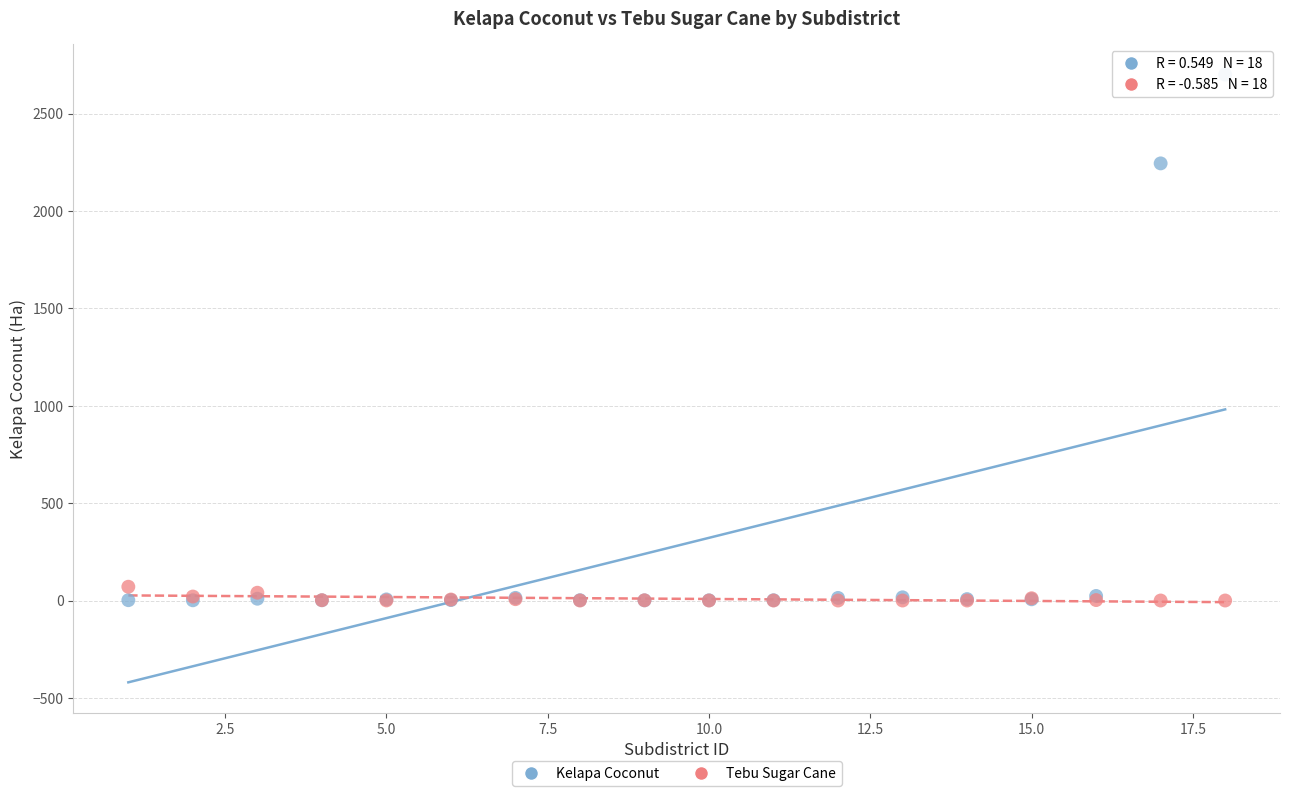

In the Kelapa Coconut series, what Y value is closest to 1350?

2244.0